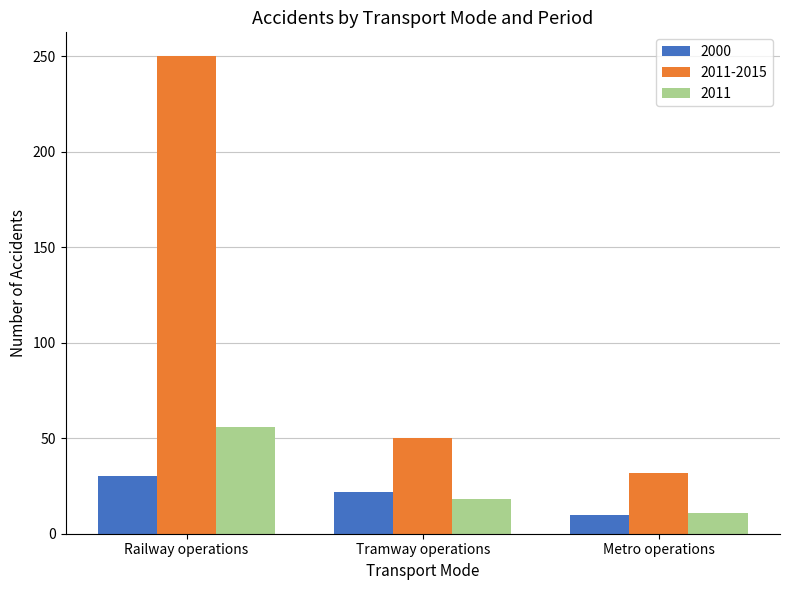

Which series has the largest total across all categories?

2011-2015